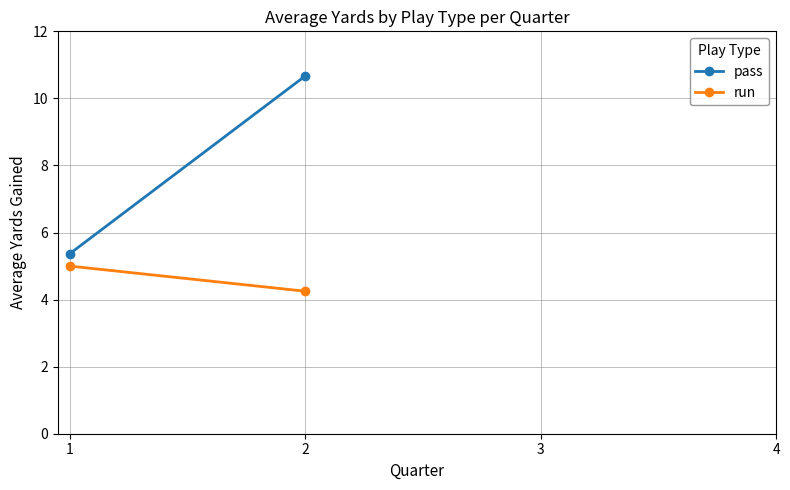

What is the value of the run point at the 1st from the left?

5.0